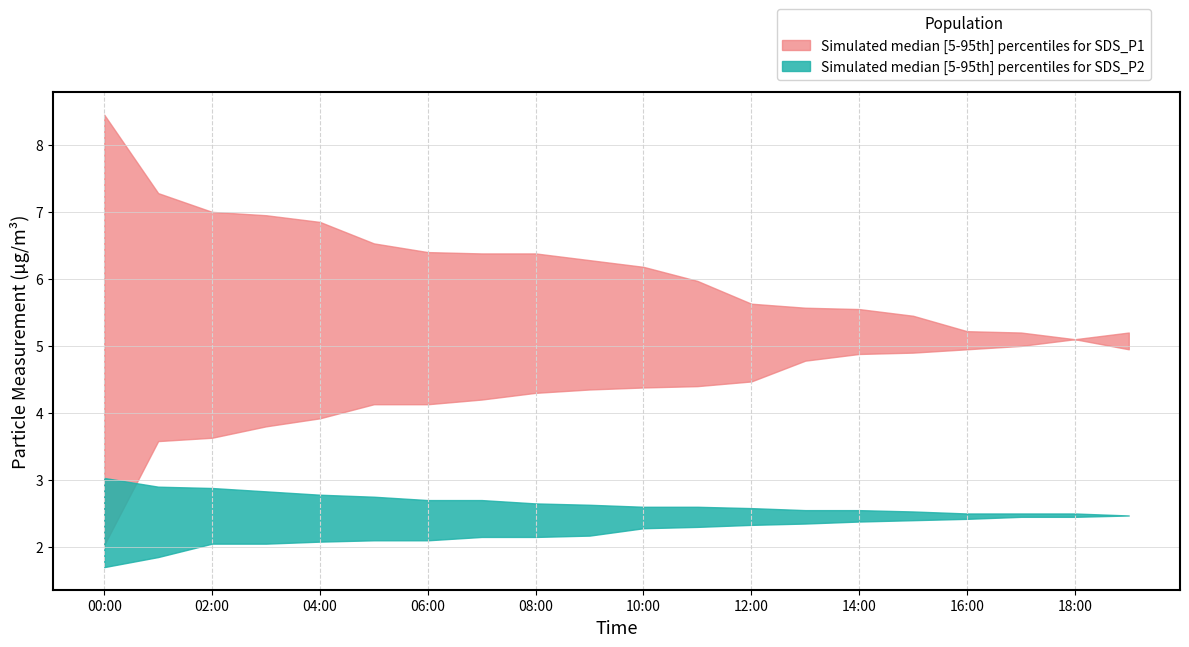

At which label does SDS_P2_upper reach its peak?

00:00